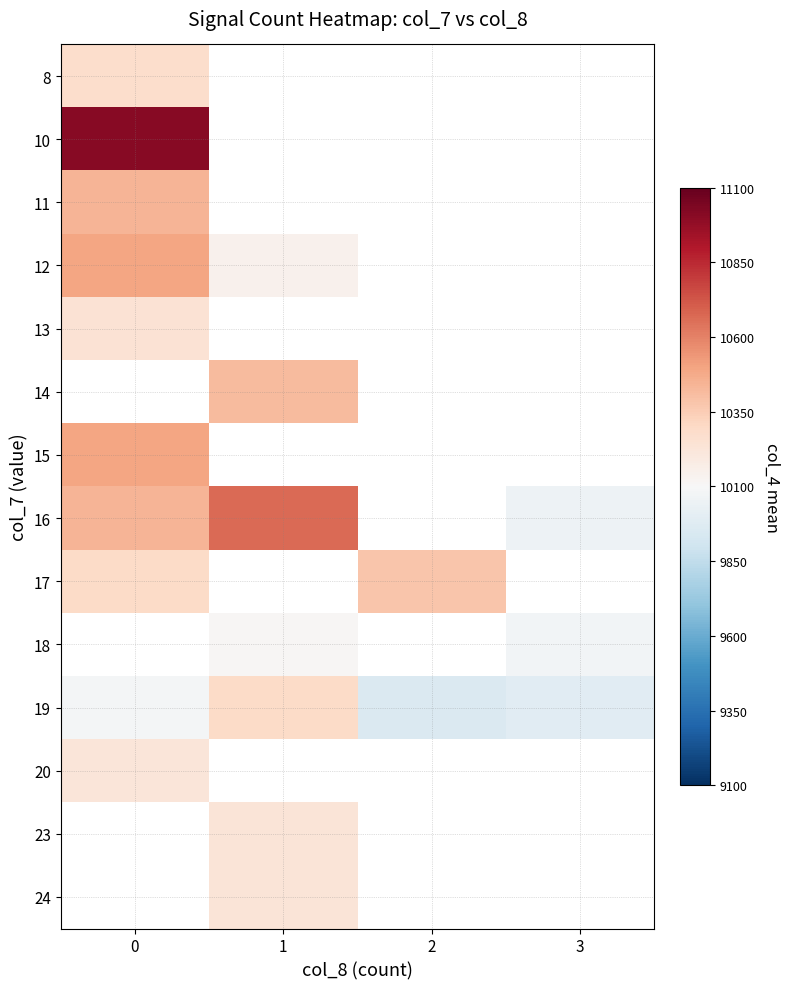

The value of 16 at 3 is 3516.8. True or false?

False